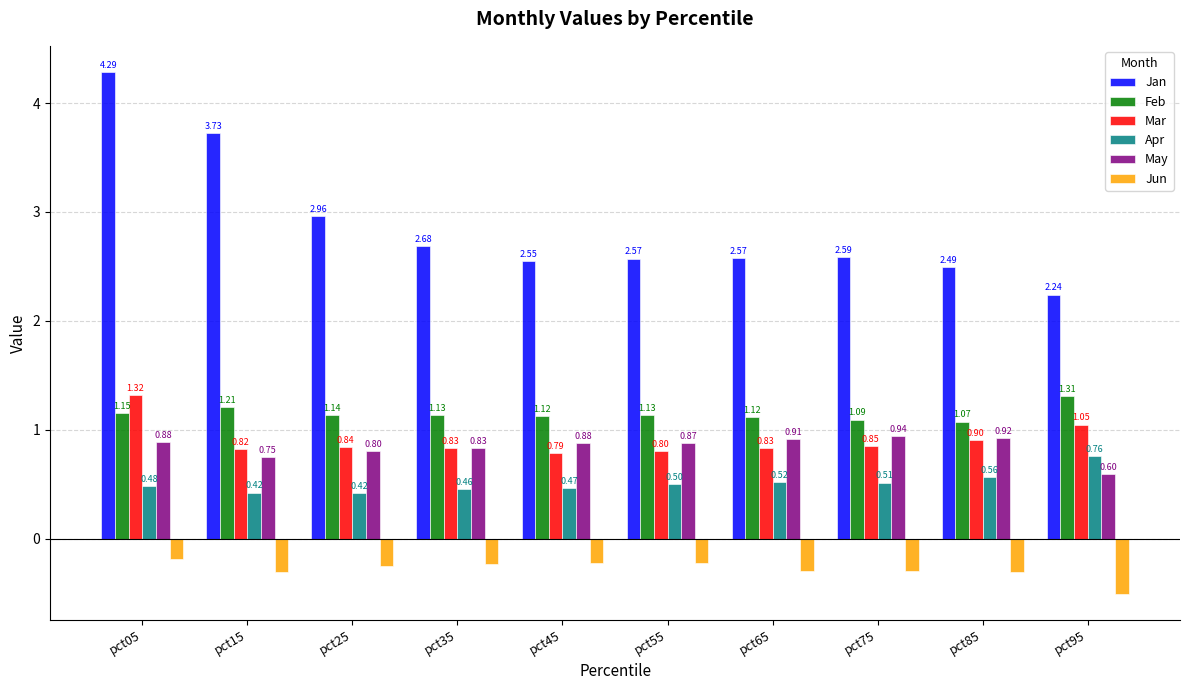

Rank the series by their maximum value, from lowest to highest.

Jun, Apr, May, Feb, Mar, Jan